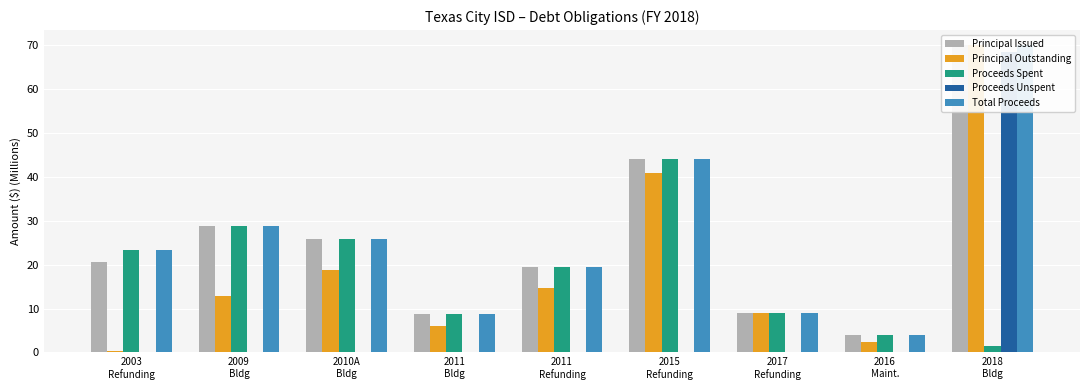

Rank the categories by Proceeds Unspent value from highest to lowest.

2018
Bldg, 2003
Refunding, 2009
Bldg, 2010A
Bldg, 2011
Bldg, 2011
Refunding, 2015
Refunding, 2017
Refunding, 2016
Maint.